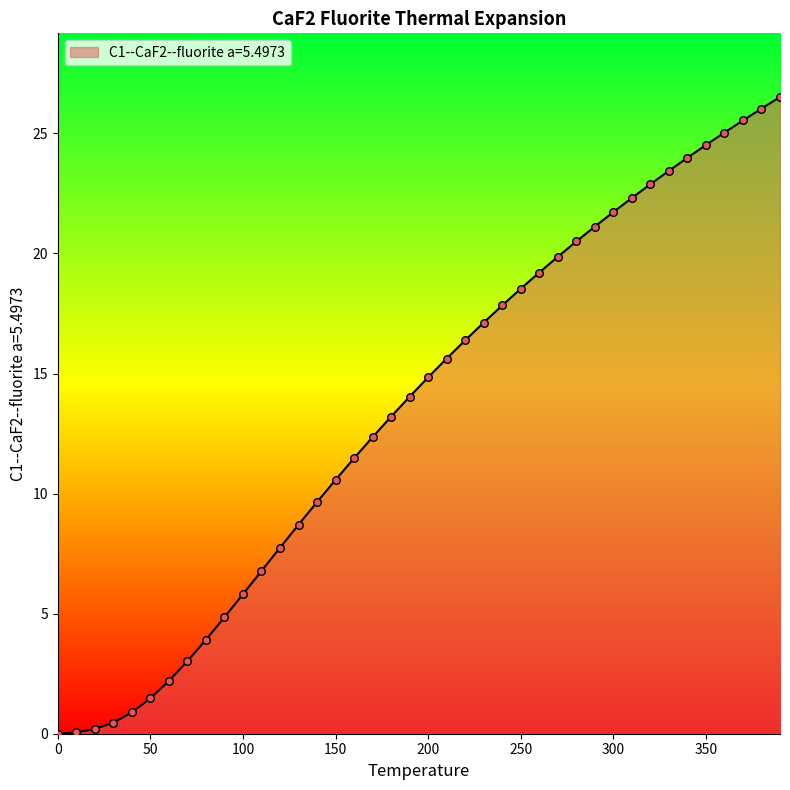

What is the maximum value shown in the chart?

26.5